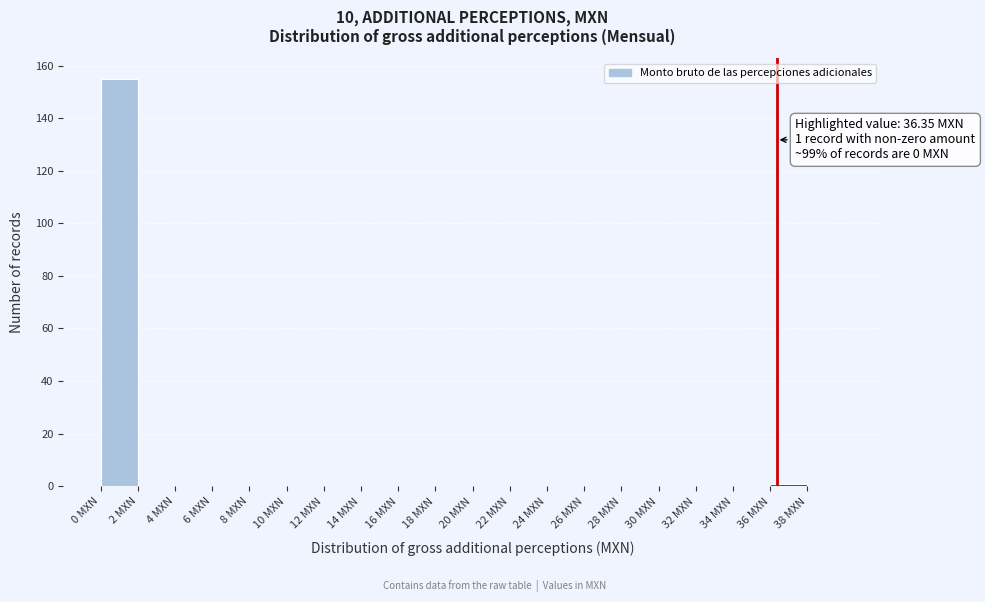

Which range on the x-axis has the tallest bar?

0 to 2